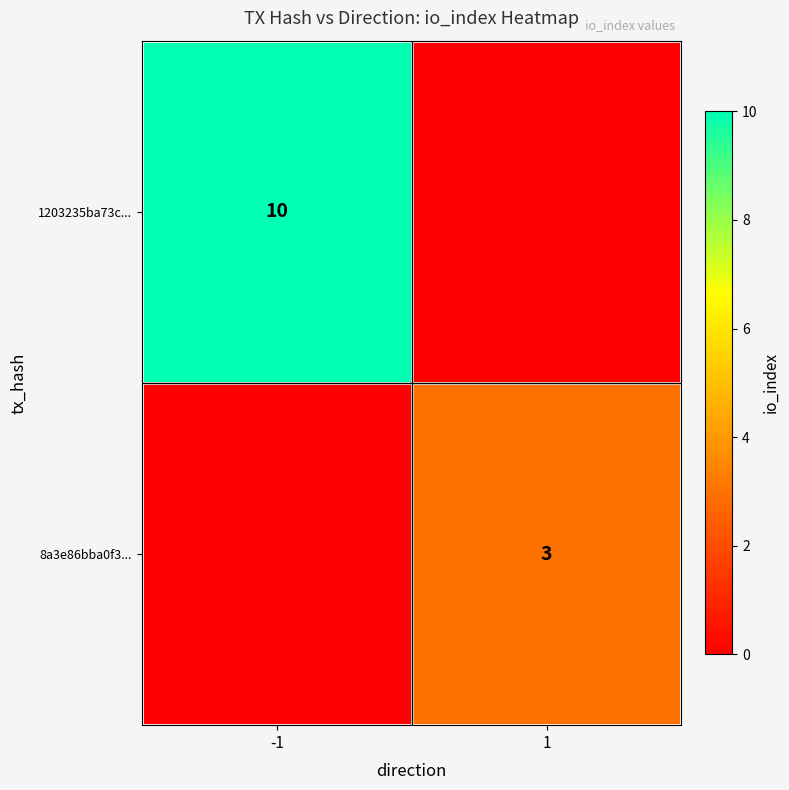

What is the total value across all series at -1?

10